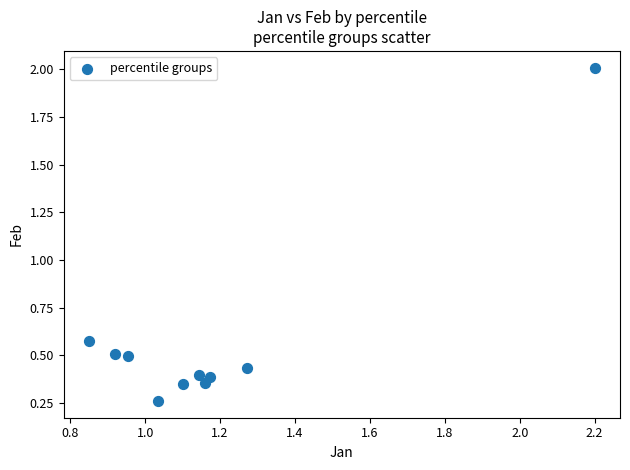

What is the range of Y values (max minus min)?

1.7